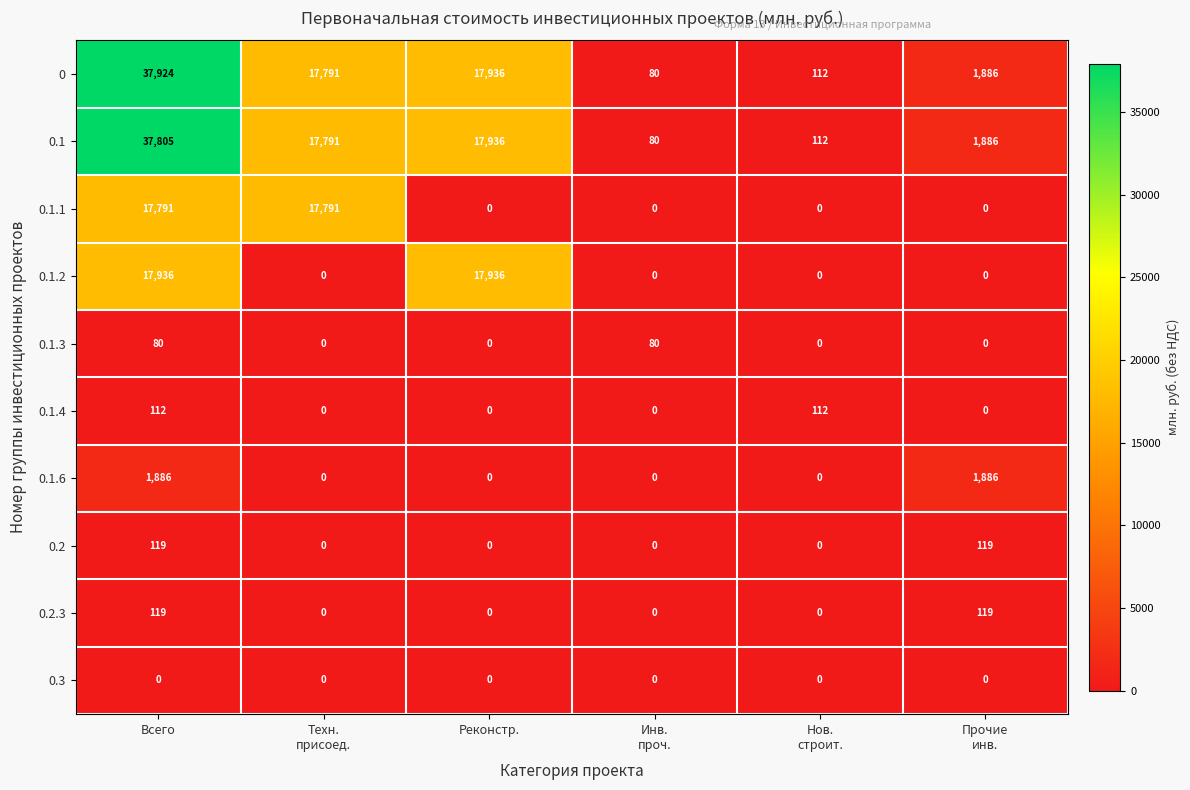

What is the difference between the maximum and minimum values in the 0.2 series?

119